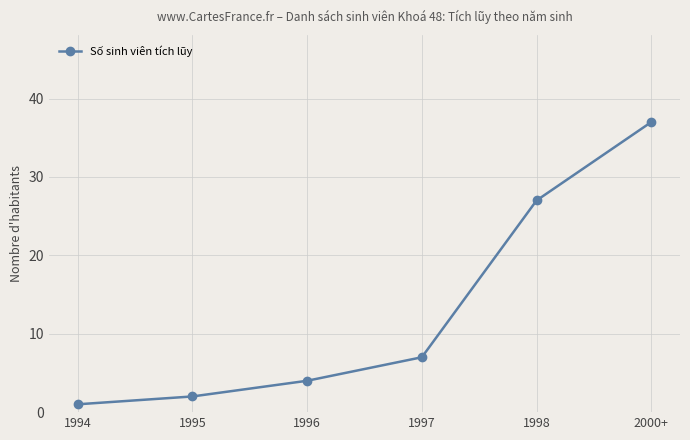

What is the greatest value displayed?

37